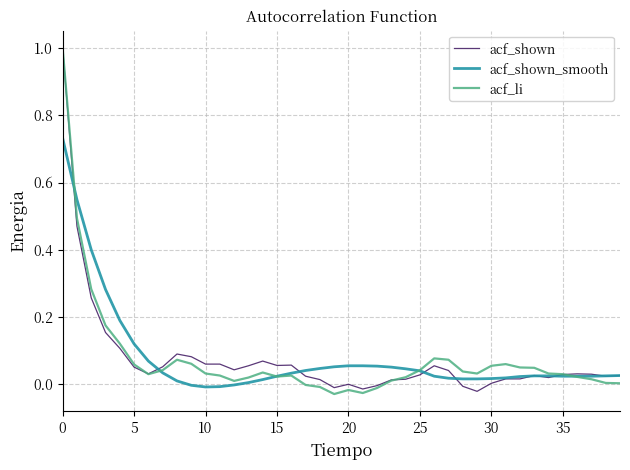

What is the highest value of the acf_li series?

1.0